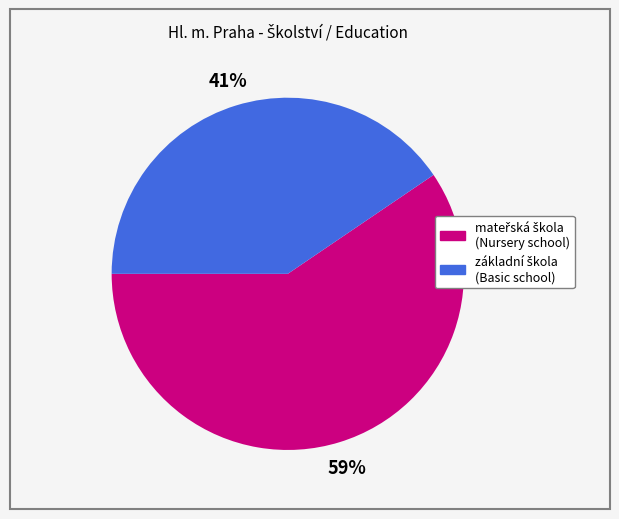

To the nearest percent, what is the average slice percentage?

50%